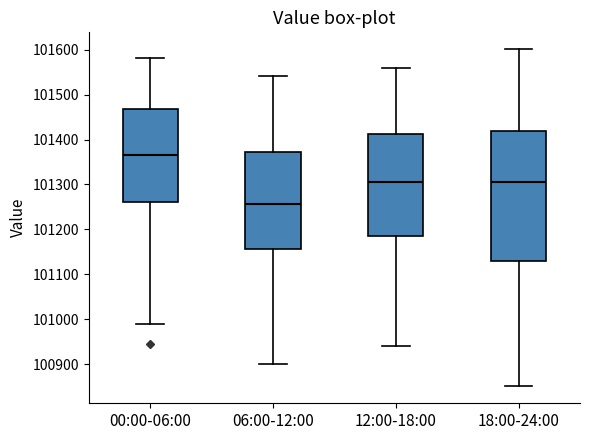

Reading left to right, read every box against the y-axis: the position of its median line, the range the box covers, and the ends of its whiskers. The values are not printed on the chart, so give them approximately, as read against the axis.

00:00-06:00: median 101370, box 101260 to 101470, whiskers 100990 to 101580
06:00-12:00: median 101260, box 101160 to 101370, whiskers 100900 to 101540
12:00-18:00: median 101310, box 101190 to 101410, whiskers 100940 to 101560
18:00-24:00: median 101310, box 101130 to 101420, whiskers 100850 to 101600